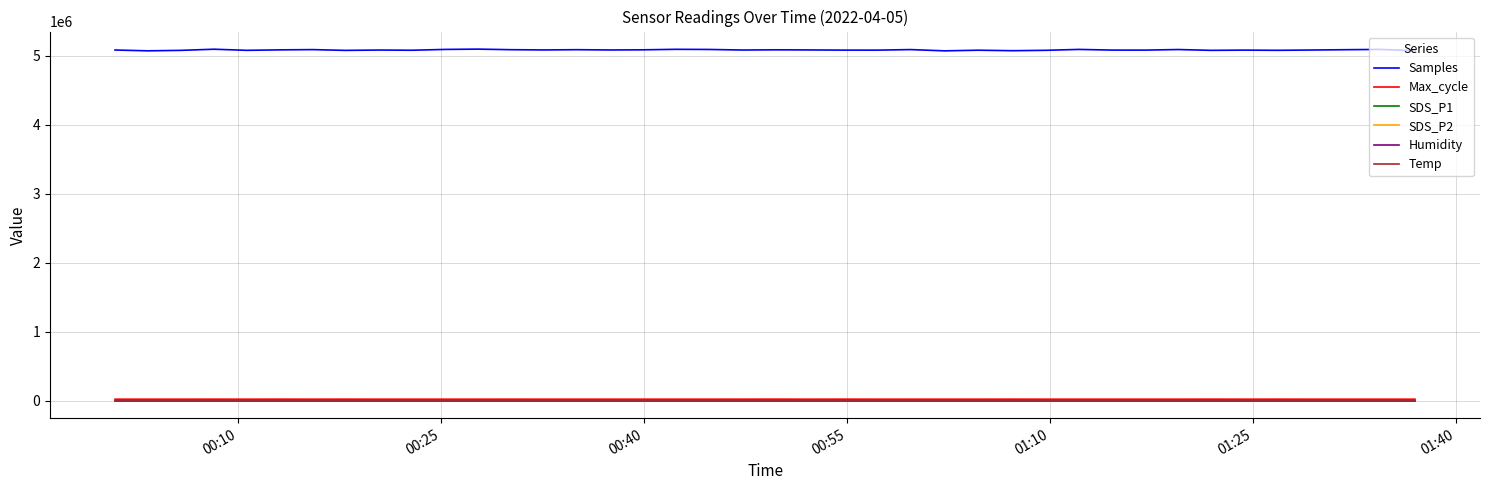

What is the greatest value displayed?

5096925.0